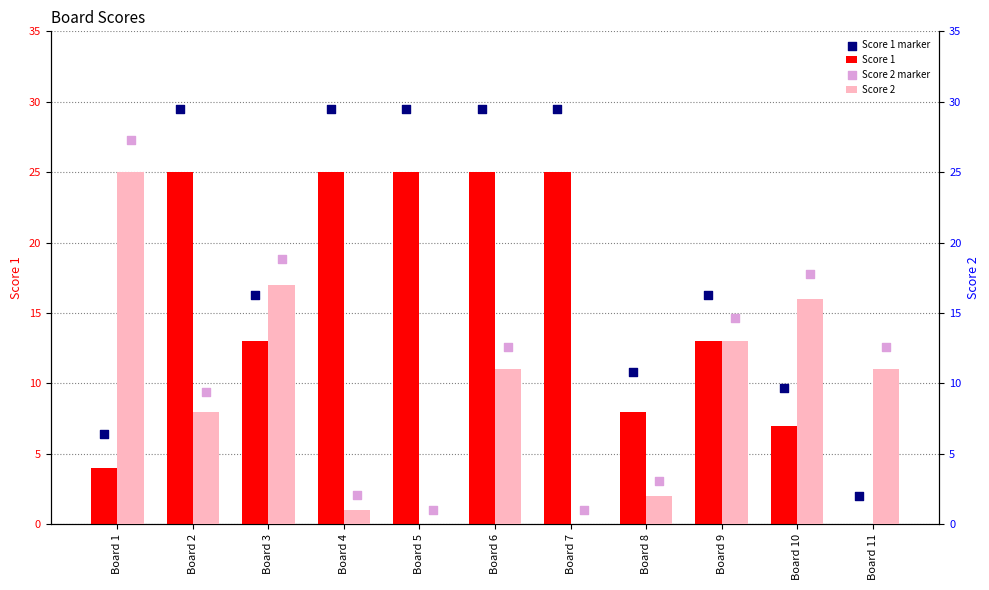

Which series has the largest total across all categories?

Score 1 marker